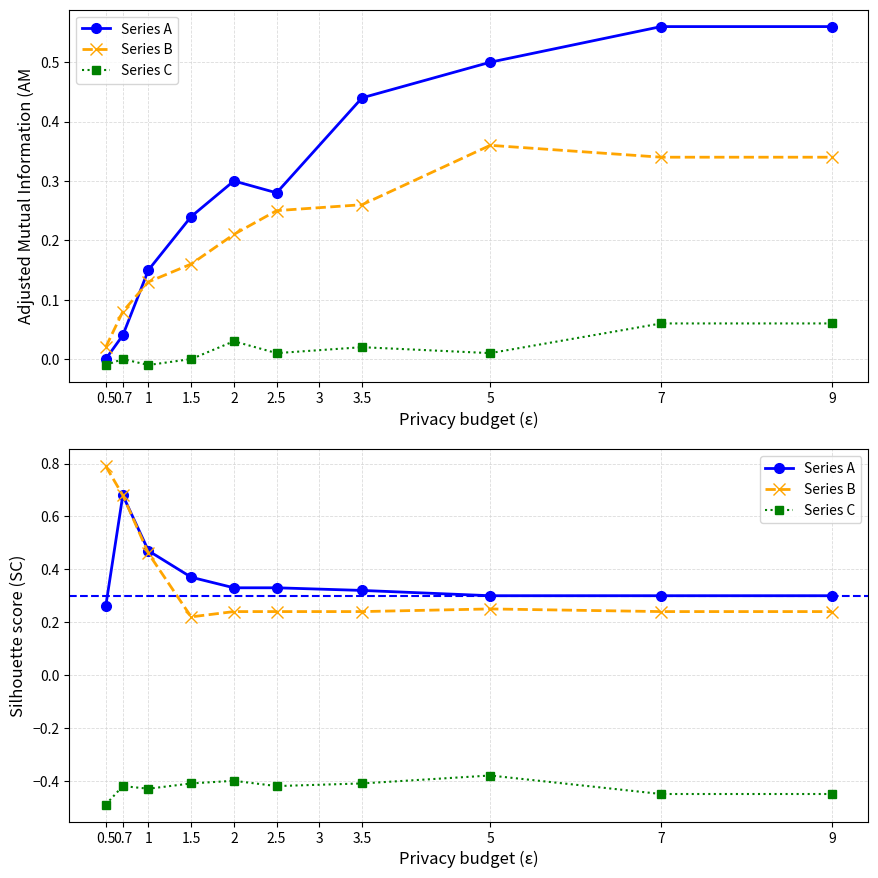

True or false: Series A has more than 0 points higher than both neighbors.

True